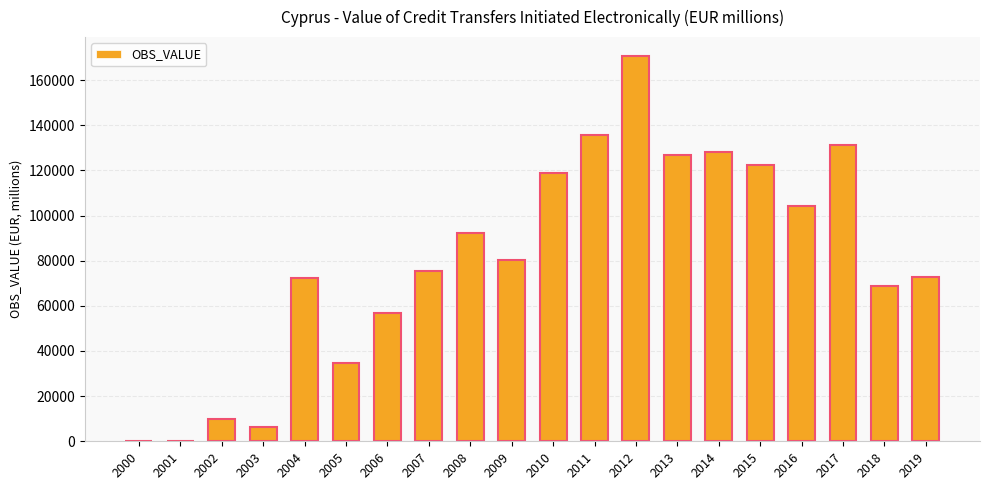

Reading right to left, what are all the values shown in this chart?

2019=72930.7	2018=68802.0	2017=131122.4	2016=104198.9	2015=122480.8	2014=128251.7	2013=126986.6	2012=170492.5	2011=135852.5	2010=119001.6	2009=80351.4	2008=92179.6	2007=75369.5	2006=56983.3	2005=34865.9	2004=72389.7	2003=6134.1	2002=9744.9	2001=64.5	2000=31.1